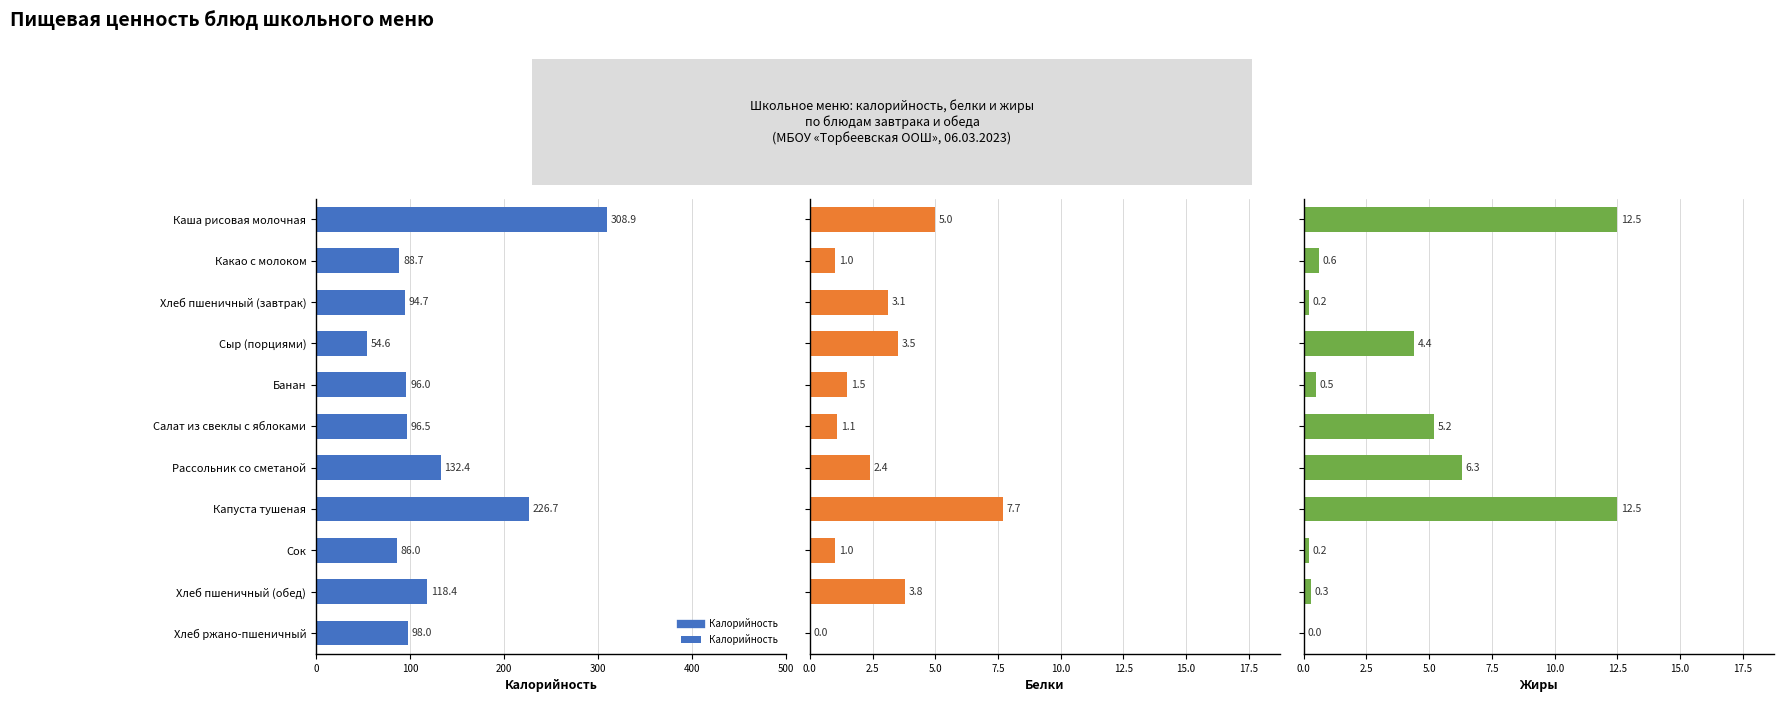

Is it true that Калорийность equals 226.7 at Капуста тушеная?

True